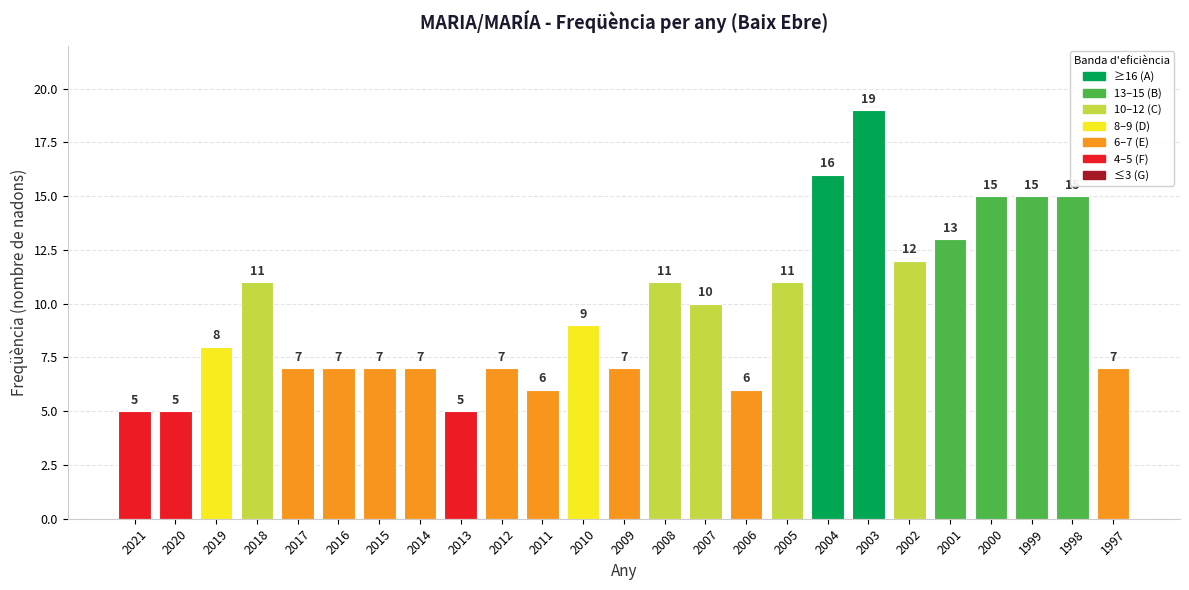

What is the difference between the maximum and minimum values?

14